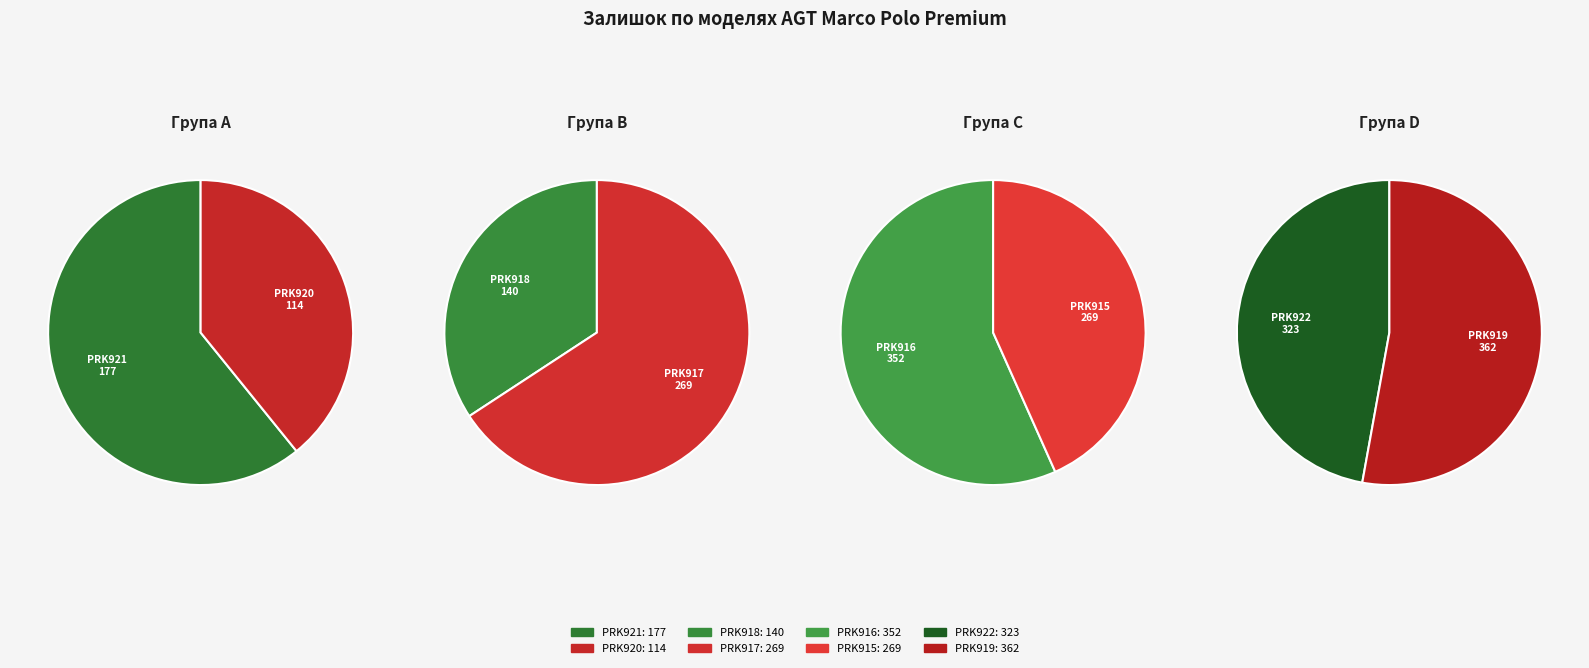

How many slices are in this pie chart?

8